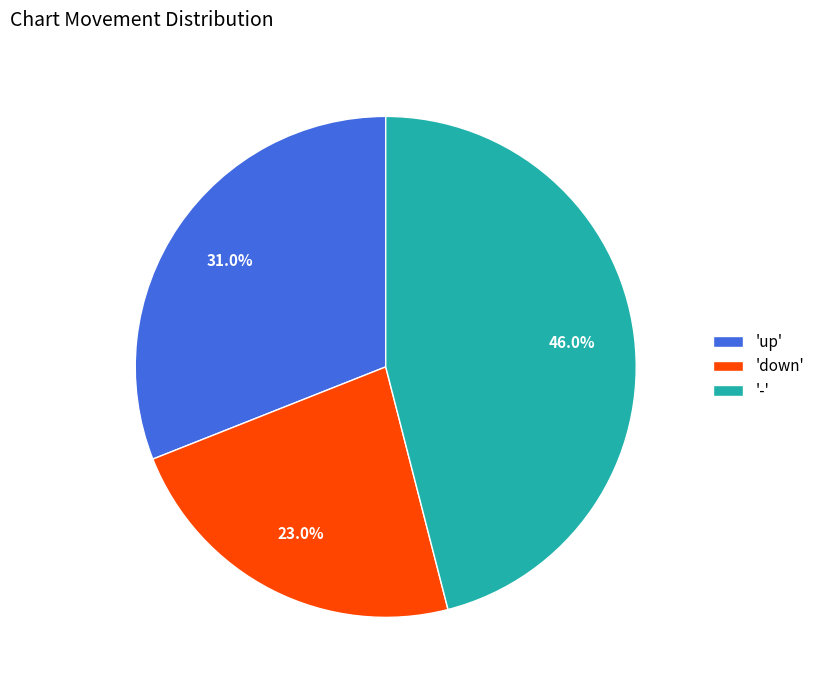

Rank the categories by value from lowest to highest.

'down', 'up', '-'